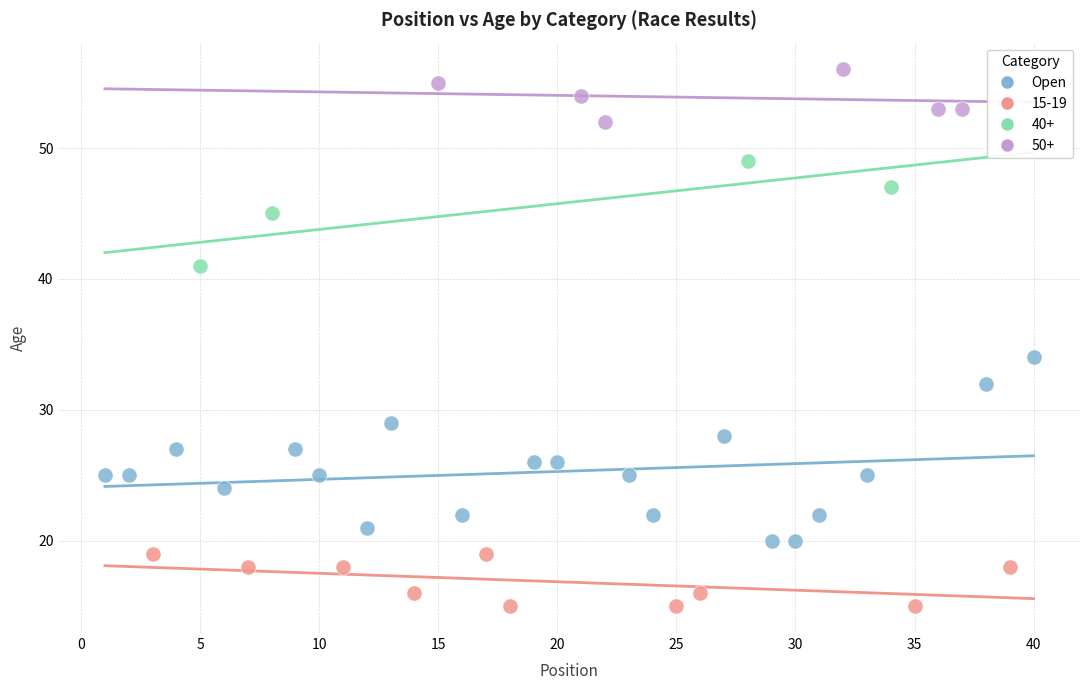

Which series has the largest Y range (max minus min)?

Open